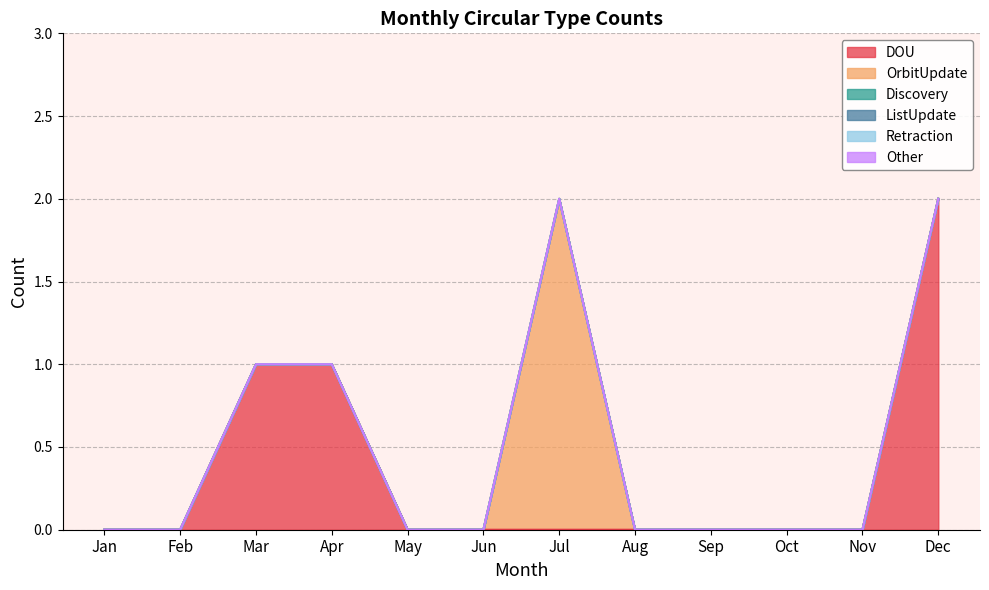

Which series has the largest total across all categories?

DOU